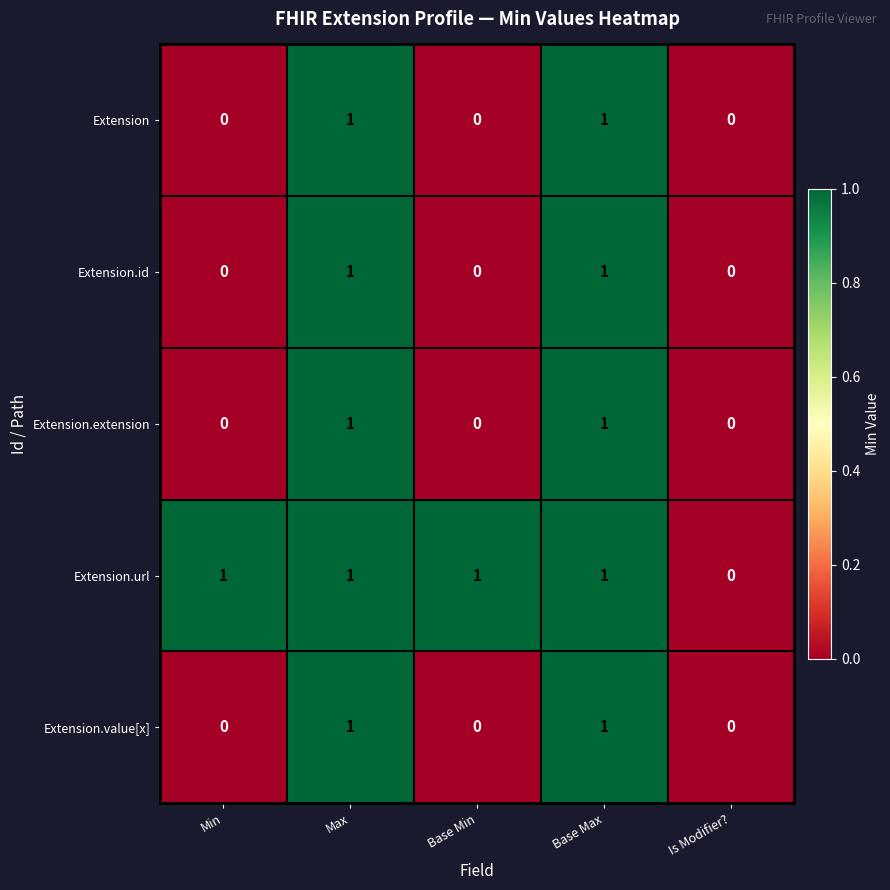

Where is Extension.url nearest to the value 0?

Is Modifier?